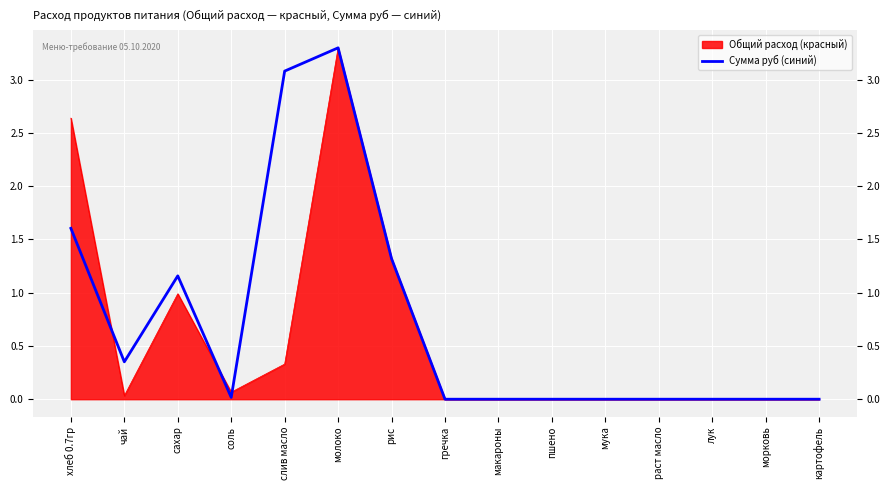

Reading left to right, list all the values displayed in this chart.

хлеб 0.7гр=1.6	чай=0.4	сахар=1.2	соль=0.0	слив масло=3.1	молоко=3.3	рис=1.3	гречка=0.0	макароны=0.0	пшено=0.0	мука=0.0	раст масло=0.0	лук=0.0	морковь=0.0	картофель=0.0